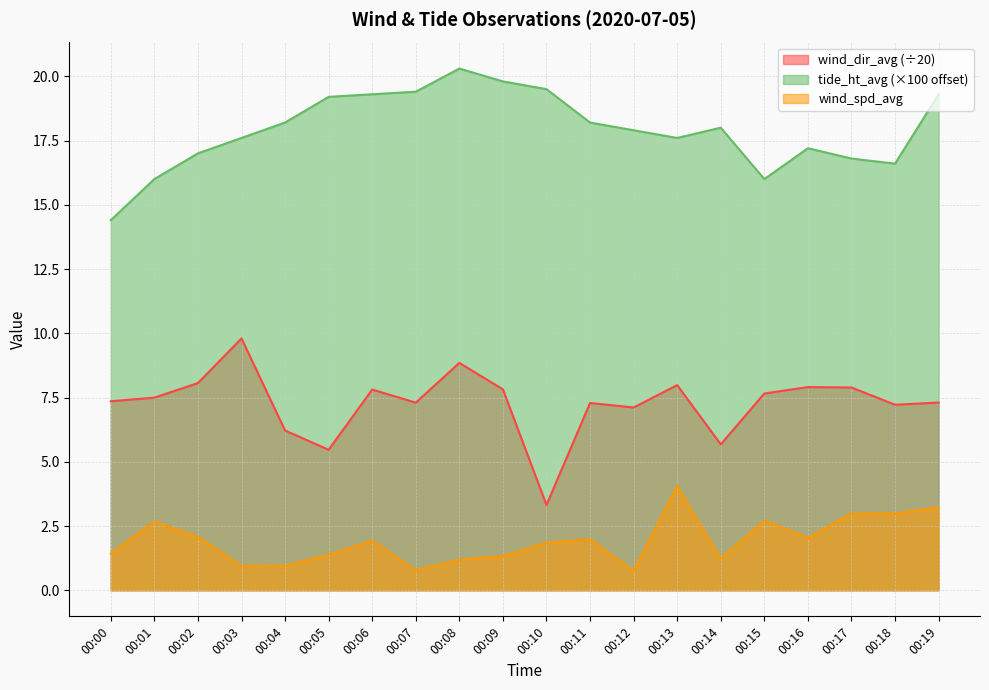

Which series has the largest total across all categories?

tide_ht_avg (×100 offset)